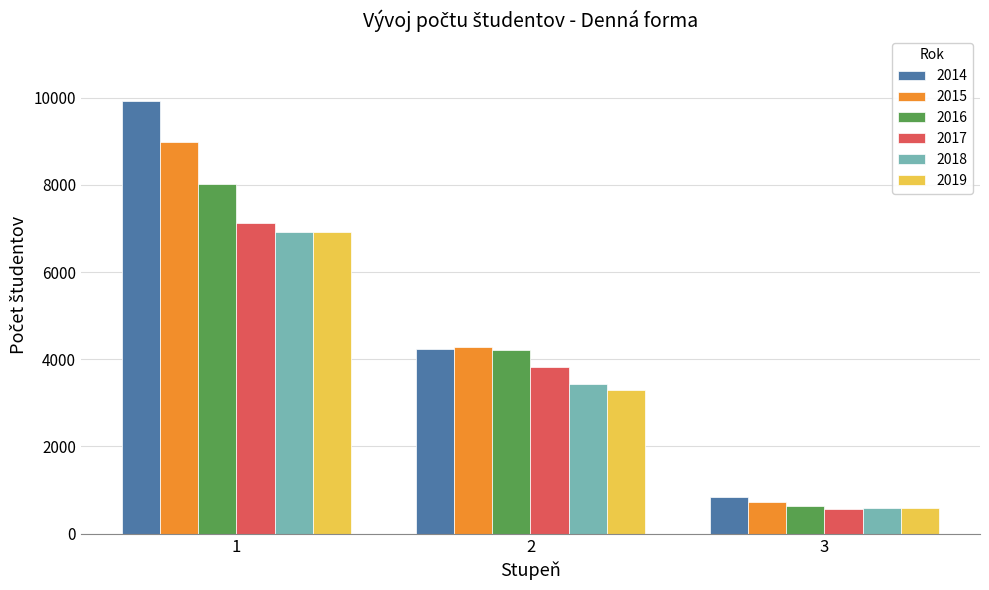

How many categories are shown in the chart?

3